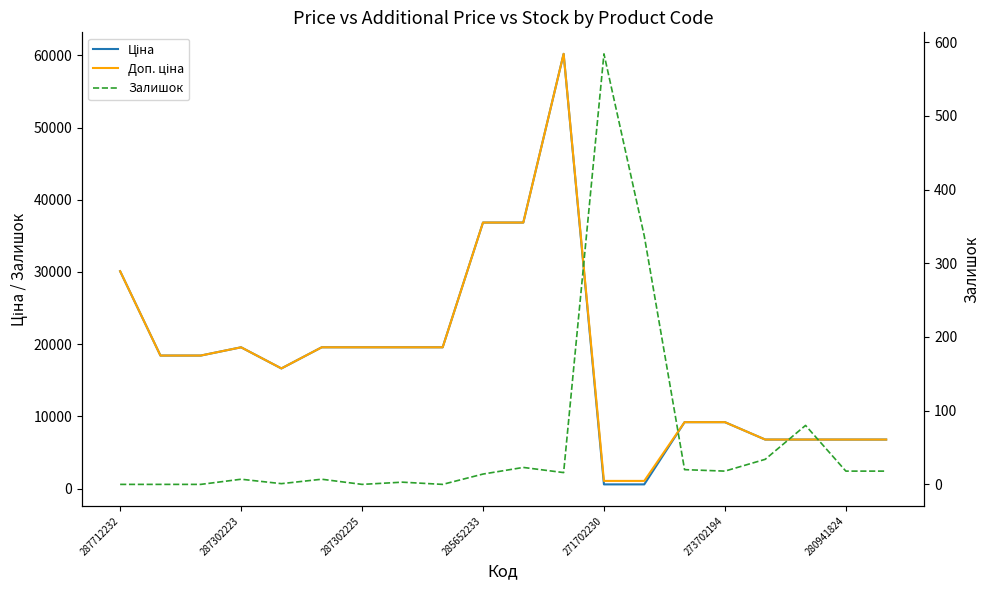

What is the lowest value of the Доп. ціна series?

1060.0